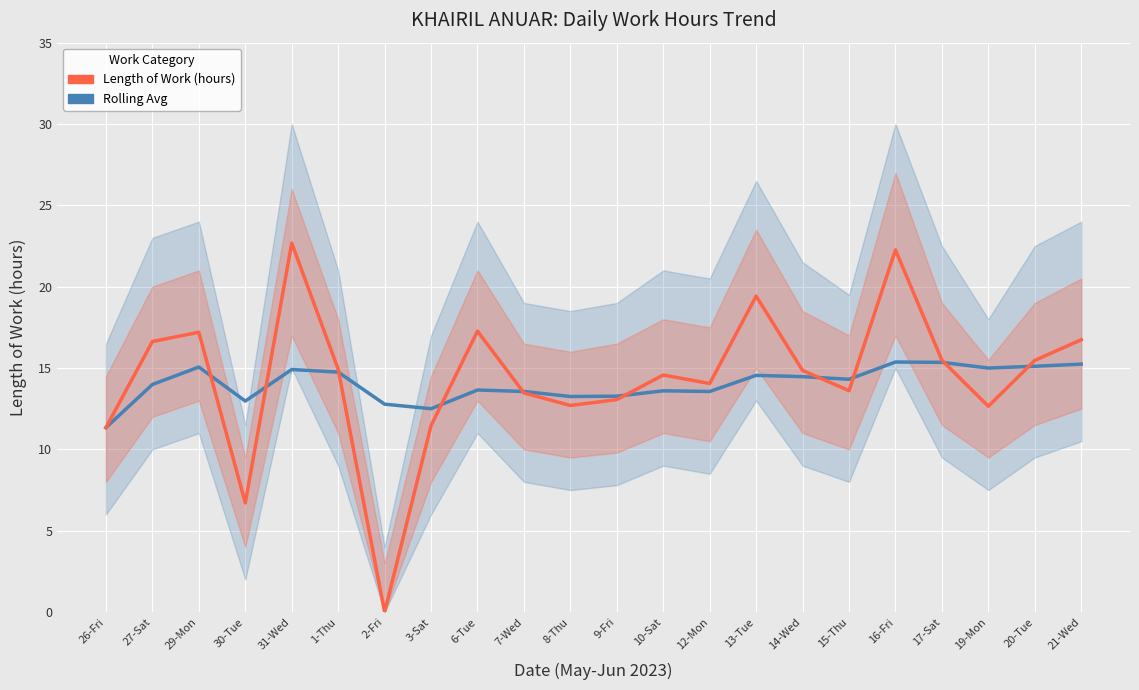

Is this an area chart (filled region under the line)?

No